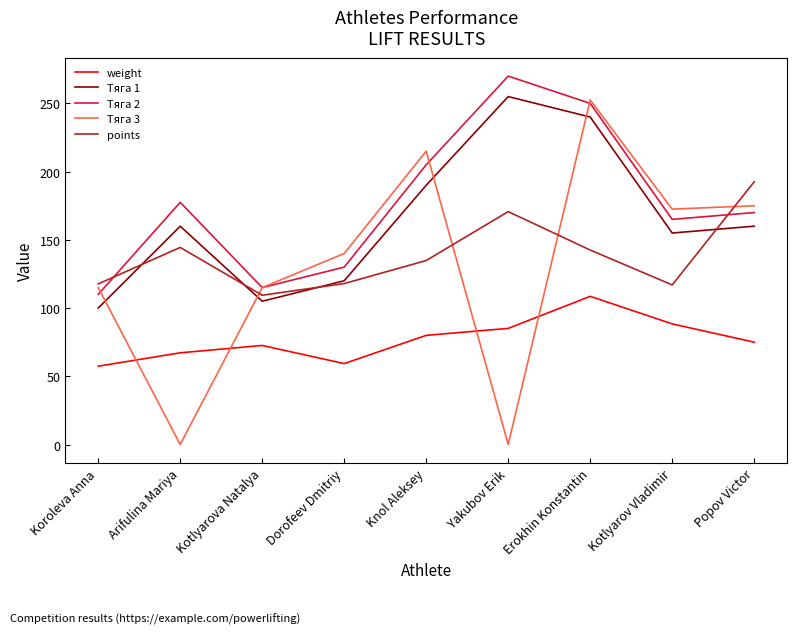

Which series has the widest spread of values?

Тяга 3